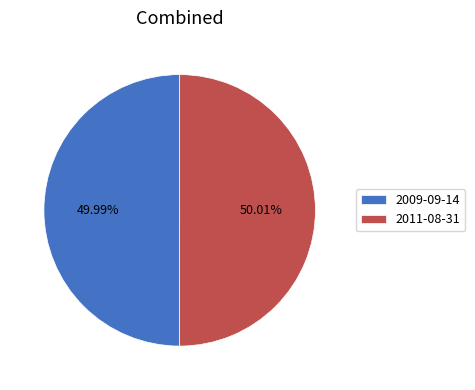

Is it true that 2011-08-31 is 43% of the pie?

False